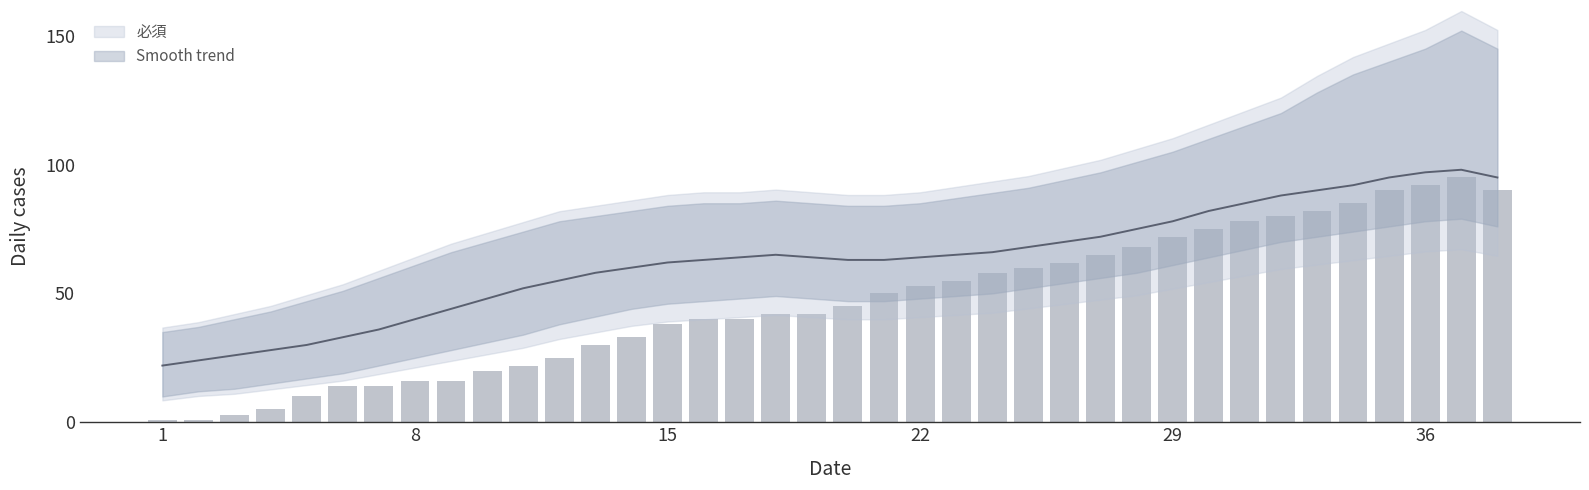

What are all the series names shown in the legend?

Smooth trend, 必須